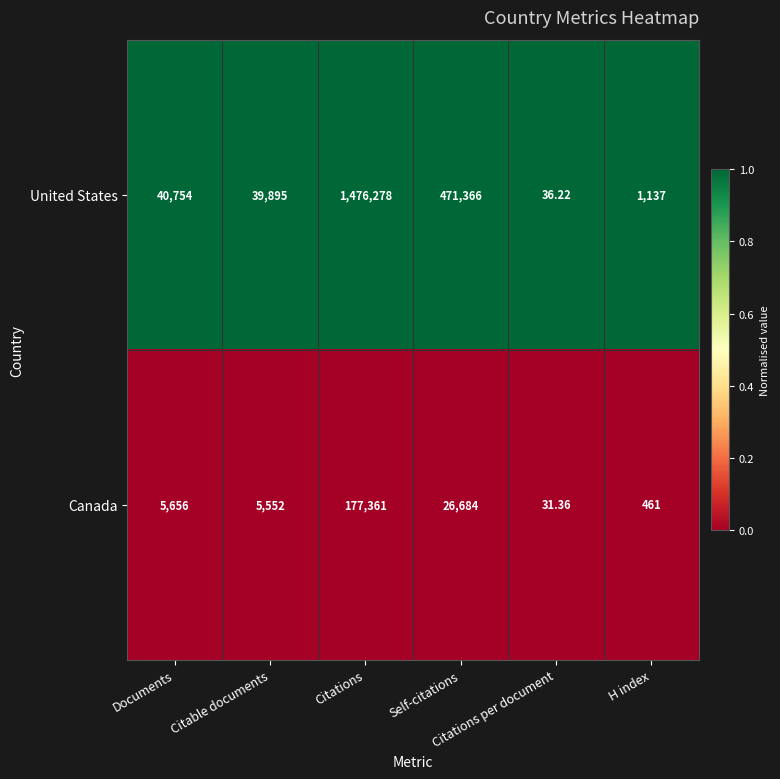

List the series in order of their overall mean, lowest first.

Canada, United States